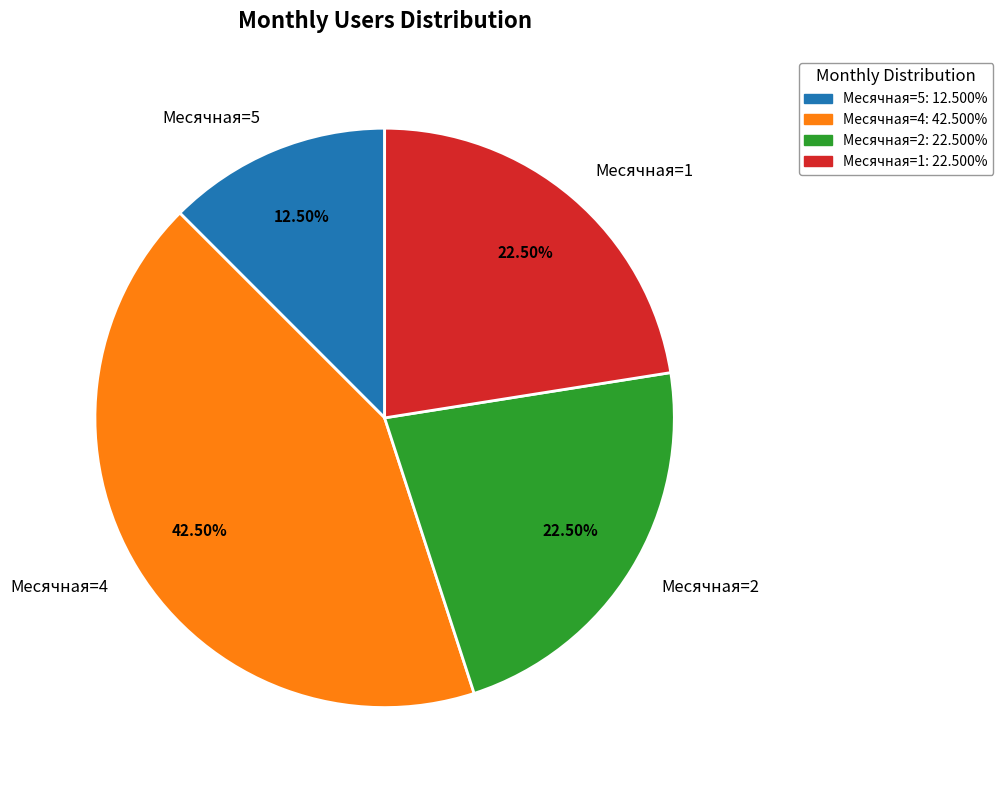

Which slice is the smallest?

Месячная=5